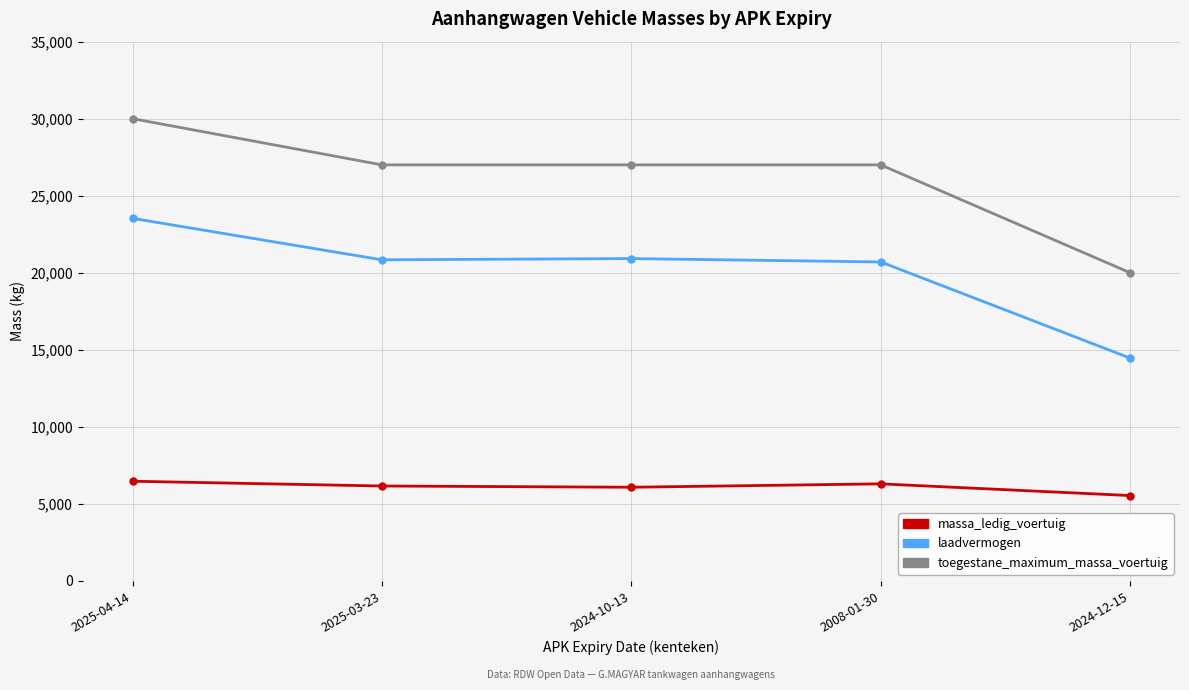

How many series are shown in this chart?

3